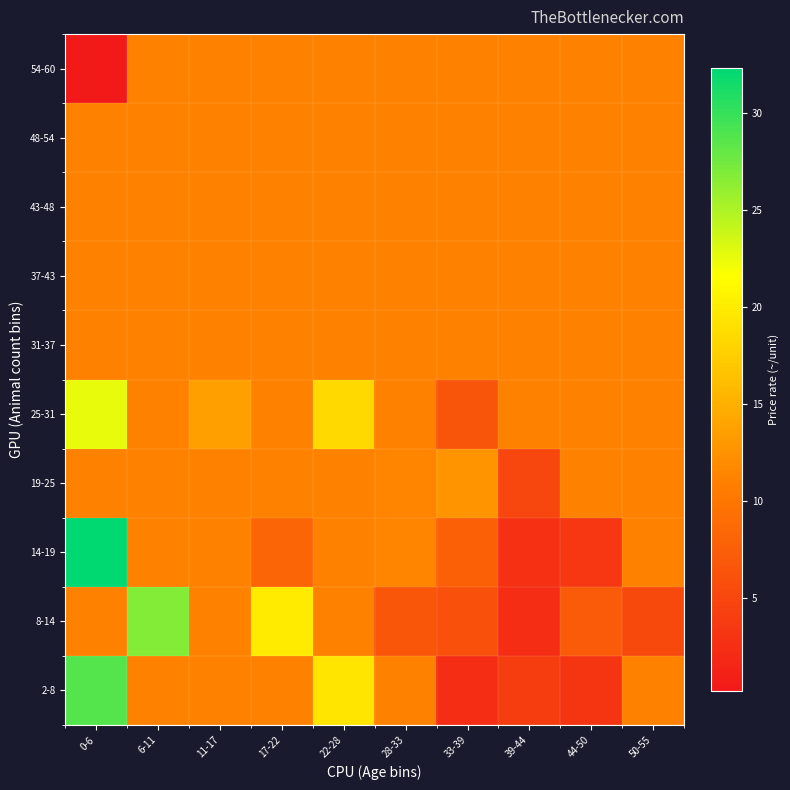

At which category is the sum across all series the highest?

0-6